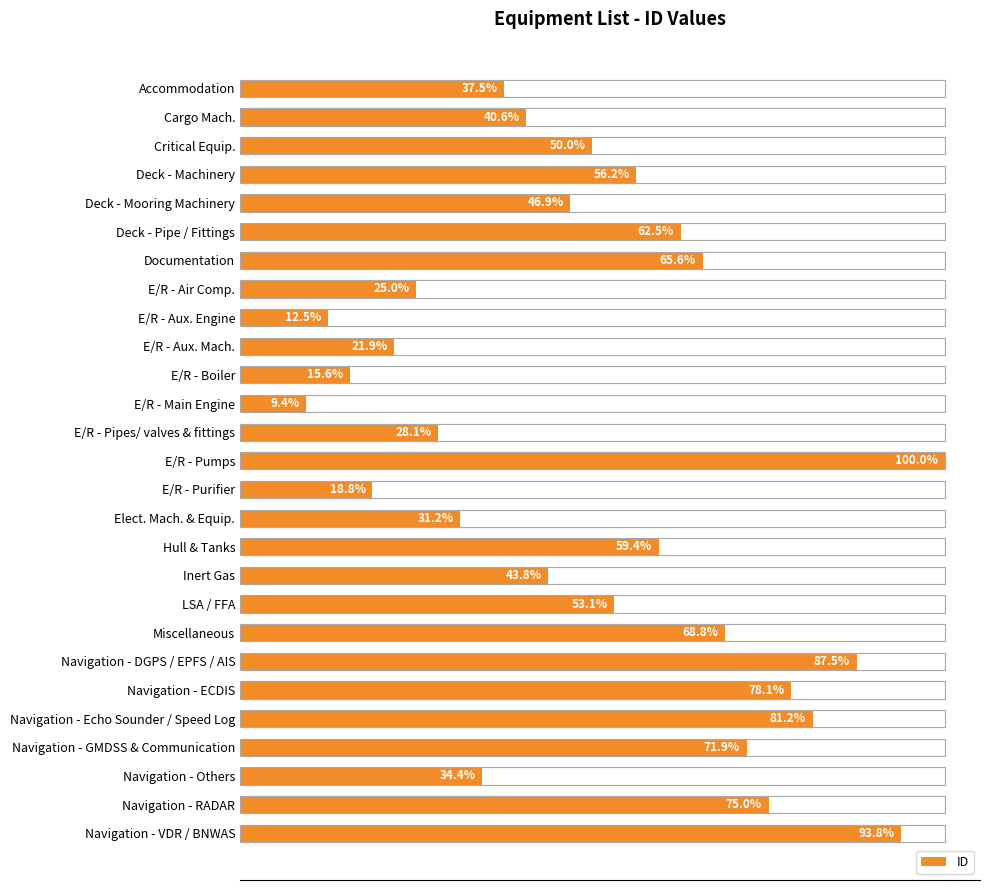

Is it true that the value at E/R - Aux. Engine is 6?

False